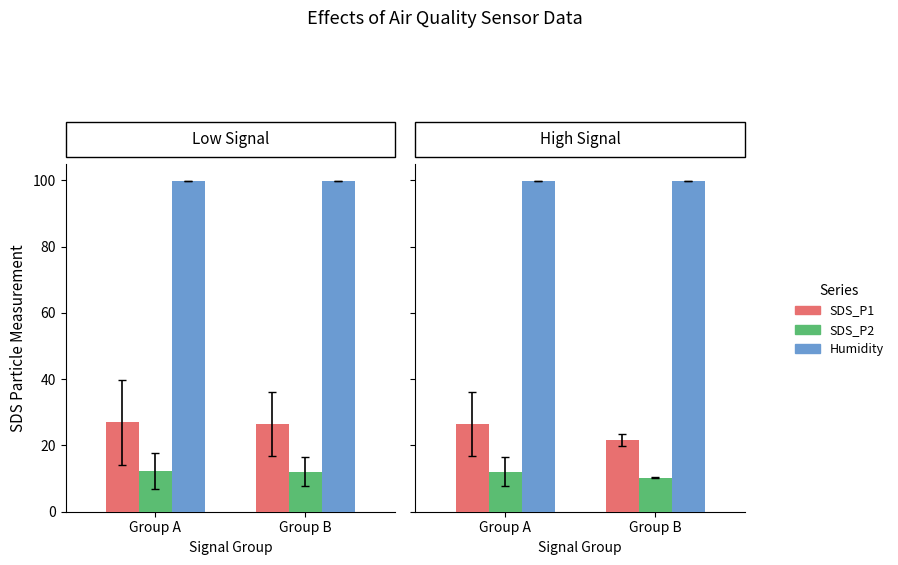

Is it true that SDS_P1 equals 26.5 at Group A?

True